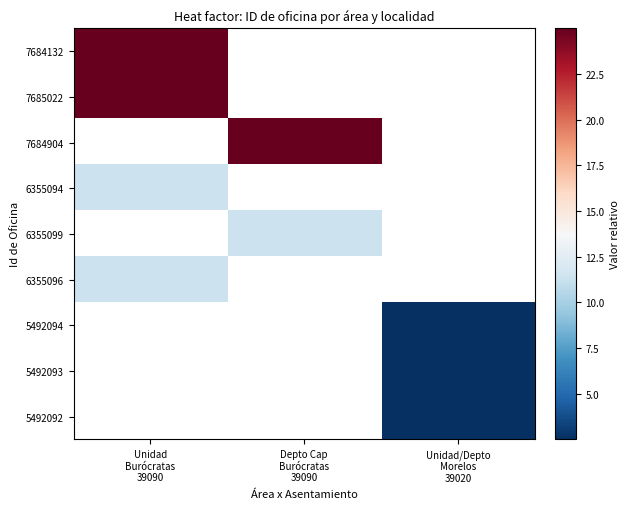

Which label corresponds to the smallest value in the chart?

Unidad/Depto
Morelos
39020